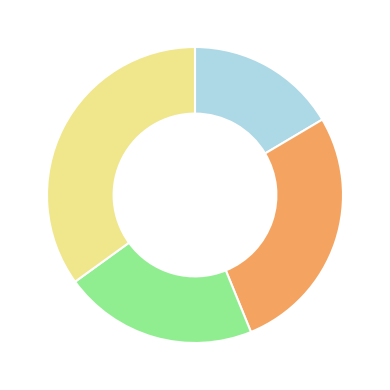

Is there a majority slice in this chart?

No